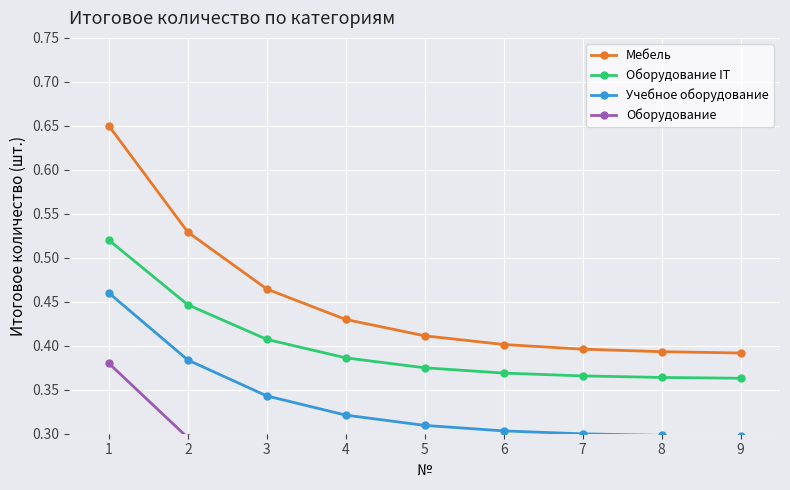

What are all the series names shown in the legend?

Мебель, Оборудование IT, Учебное оборудование, Оборудование